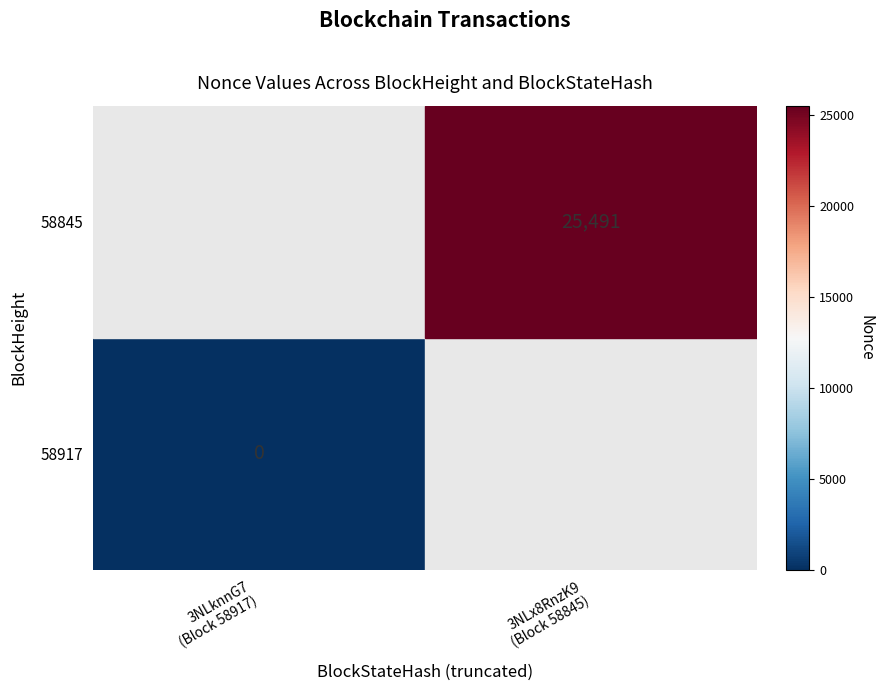

Is the value of 58917 at 3NLknnG7 (Block 58917) greater than the value of 58845 at 3NLx8RnzK9 (Block 58845)?

No